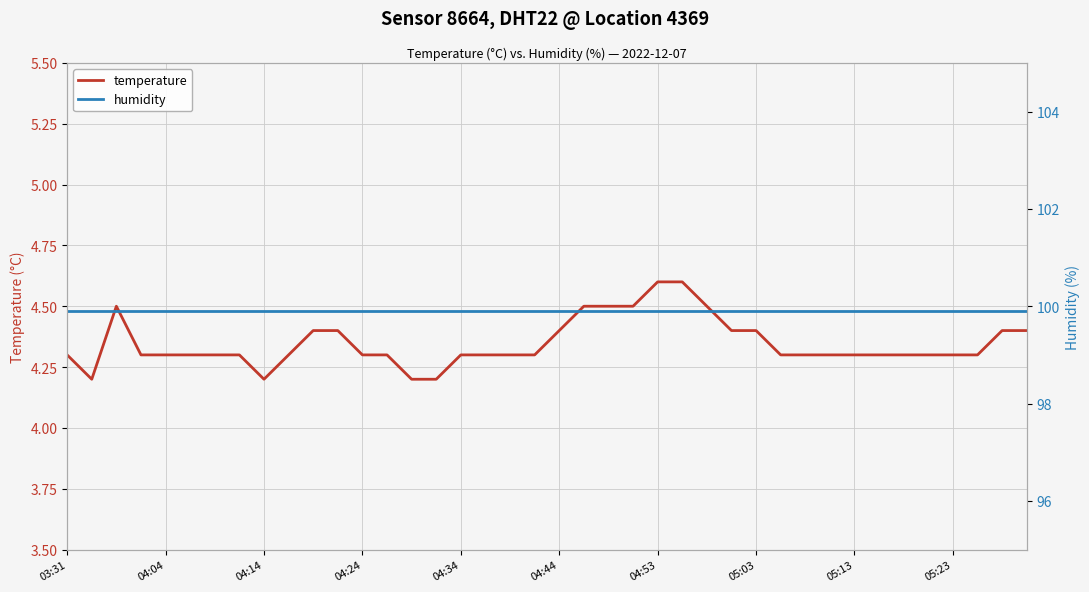

The value of temperature at 05:23 is 4.3. True or false?

True